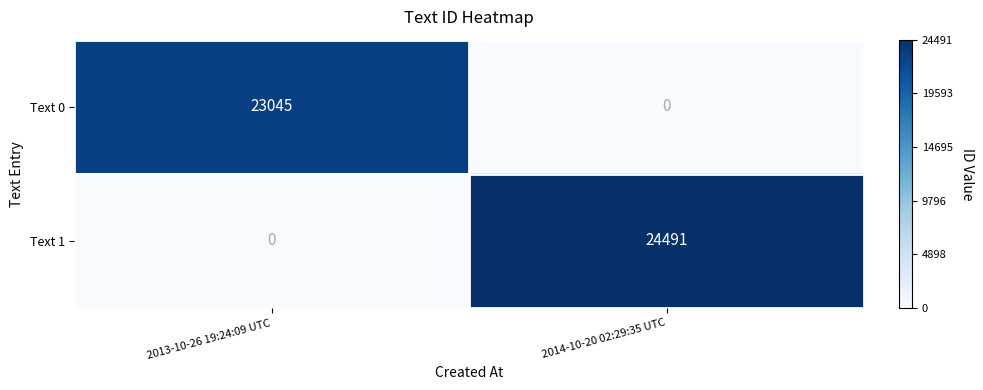

The value of Text 1 at 2014-10-20 02:29:35 UTC is 24491. True or false?

True